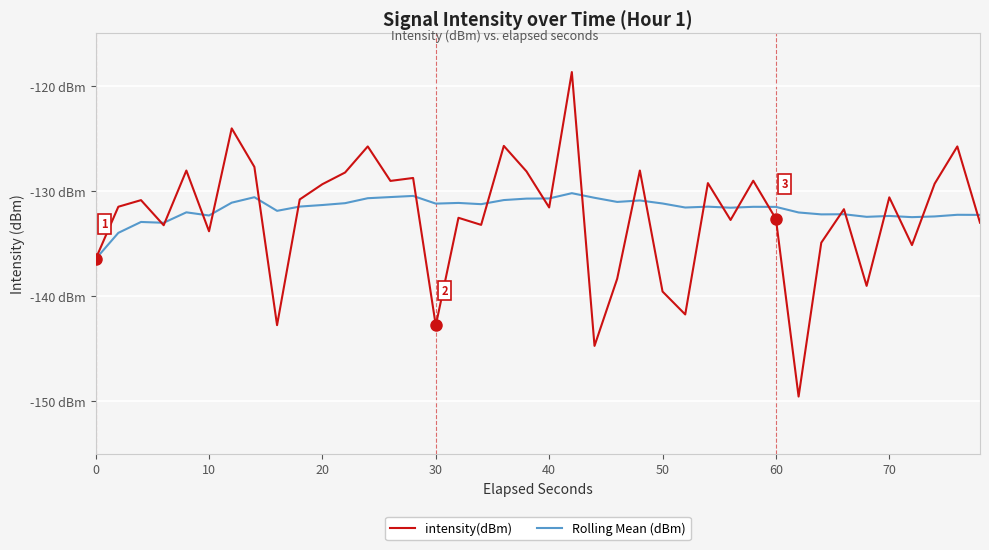

Reading left to right, extract all data points from this chart.

intensity(dBm): -136.5	-131.5	-130.9	-133.3	-128.0	-133.8	-124.0	-127.7	-142.8	-130.8	-129.3	-128.2	-125.8	-129.0	-128.8	-142.8	-132.5	-133.2	-125.7	-128.1	-131.6	-118.7	-144.7	-138.3	-128.0	-139.6	-141.7	-129.2	-132.7	-129.0	-132.6	-149.6	-134.9	-131.7	-139.0	-130.6	-135.1	-129.3	-125.8	-133.0
Rolling Mean (dBm): -136.5	-134.0	-132.9	-133.0	-132.0	-132.3	-131.1	-130.6	-131.9	-131.5	-131.3	-131.2	-130.7	-130.6	-130.5	-131.2	-131.1	-131.2	-130.9	-130.7	-130.7	-130.2	-130.6	-131.0	-130.9	-131.2	-131.6	-131.5	-131.6	-131.5	-131.5	-132.0	-132.2	-132.2	-132.5	-132.4	-132.5	-132.4	-132.3	-132.3